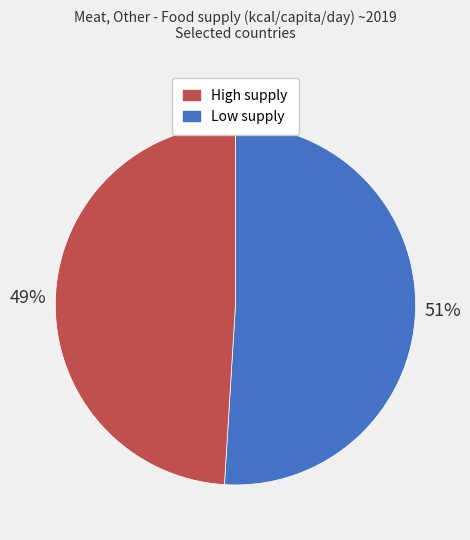

To the nearest percent, what is the difference between the largest and smallest slice percentages?

2%